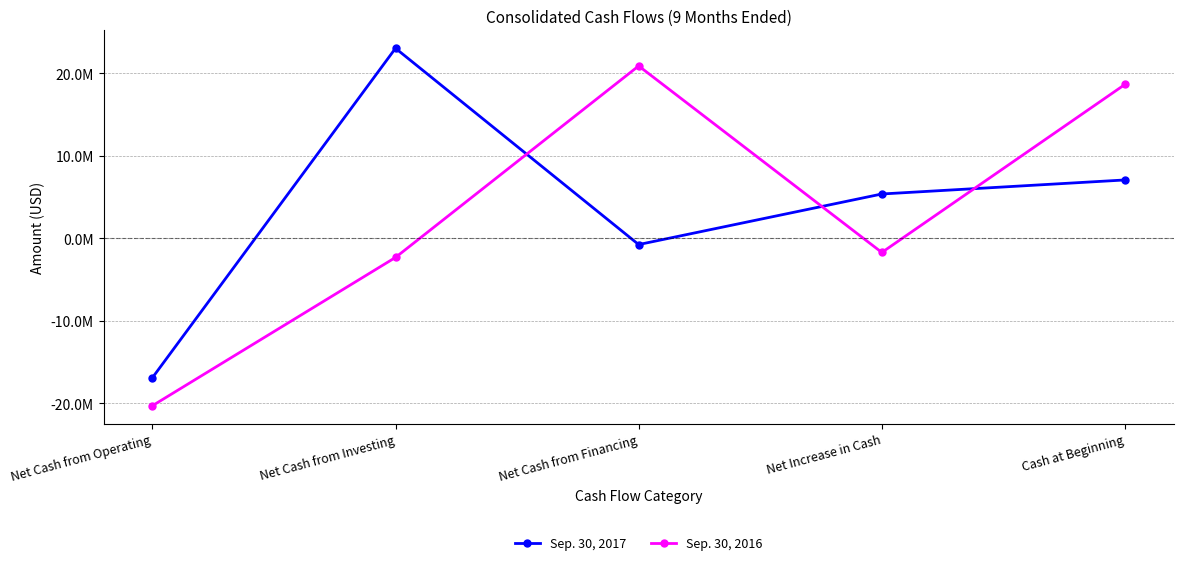

What are all the series names shown in the legend?

Sep. 30, 2017, Sep. 30, 2016